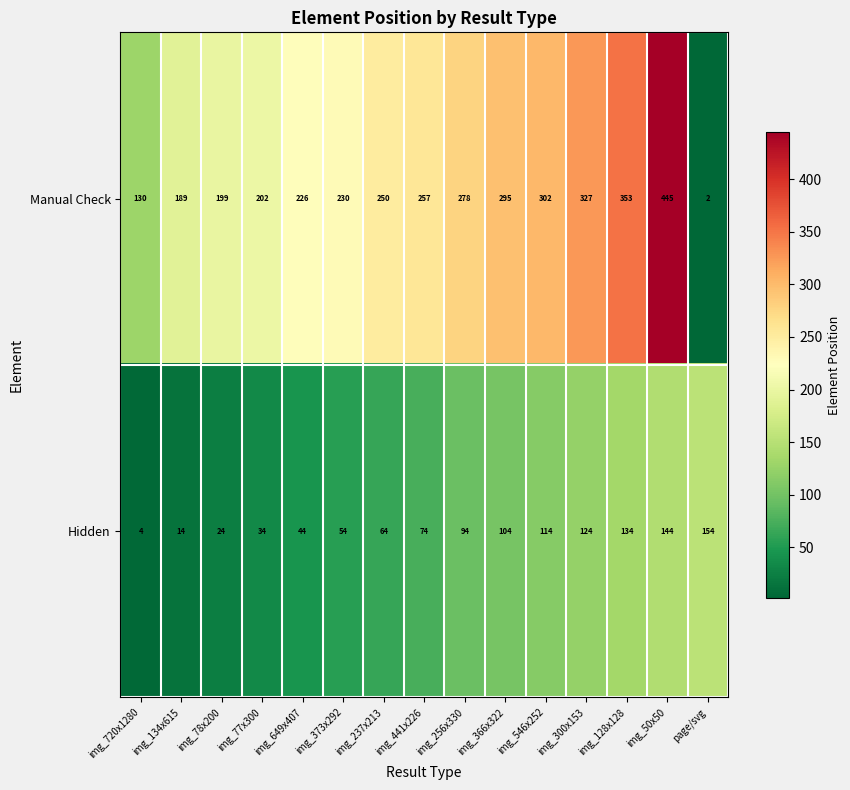

Rank the series by their maximum value, from highest to lowest.

Manual Check, Hidden